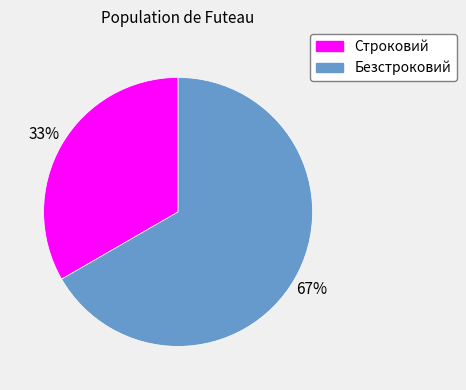

Rank the categories by value from highest to lowest.

Безстроковий, Строковий